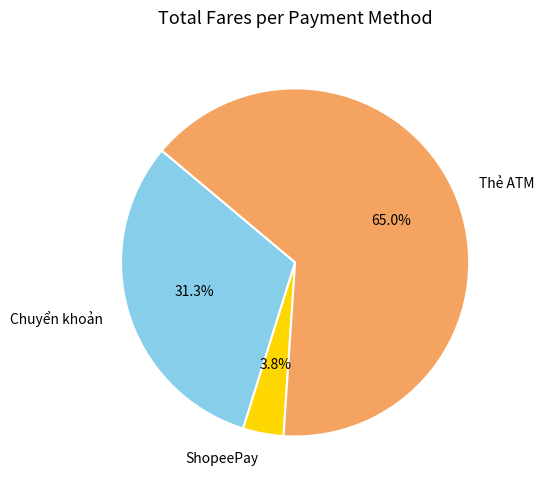

What percentage do Thẻ ATM and ShopeePay together represent?

68.7%